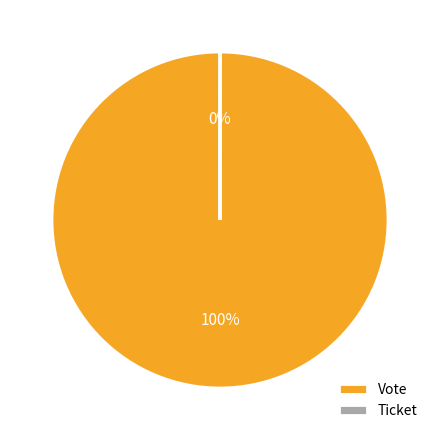

To the nearest percent, what percentage of the pie is Vote?

100%